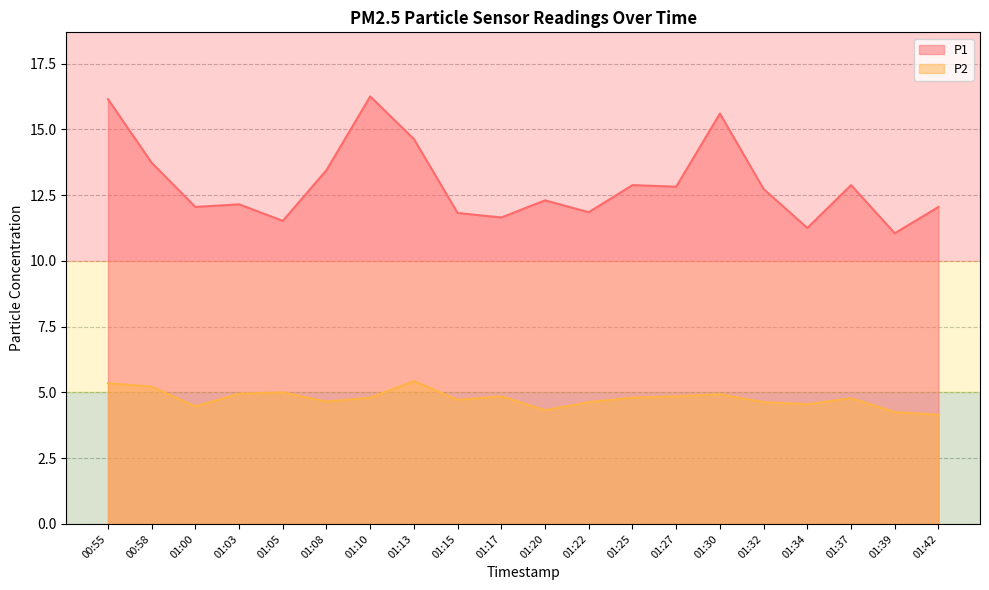

List the series in order of their peak value, lowest first.

P2, P1